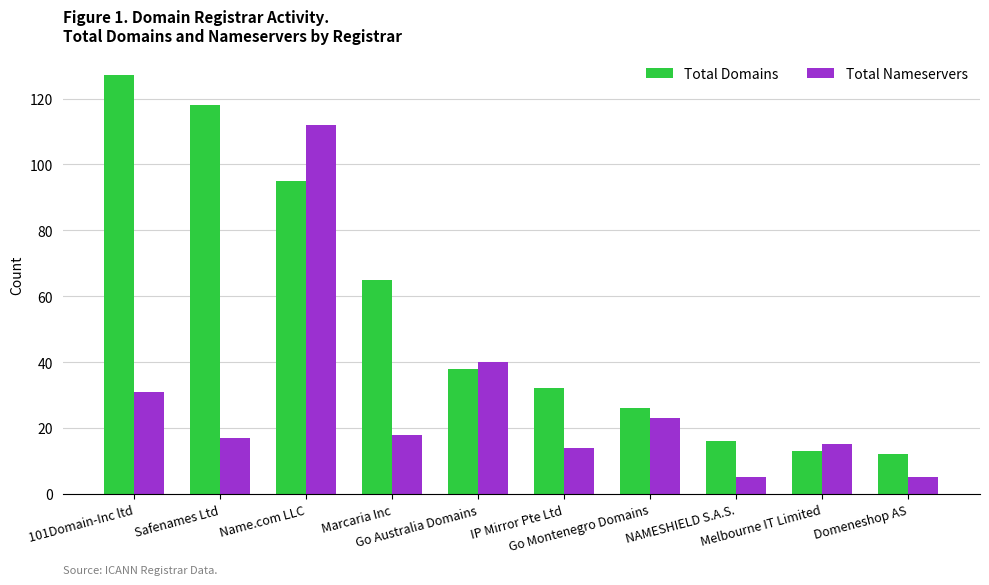

What is the minimum value shown in the chart?

5